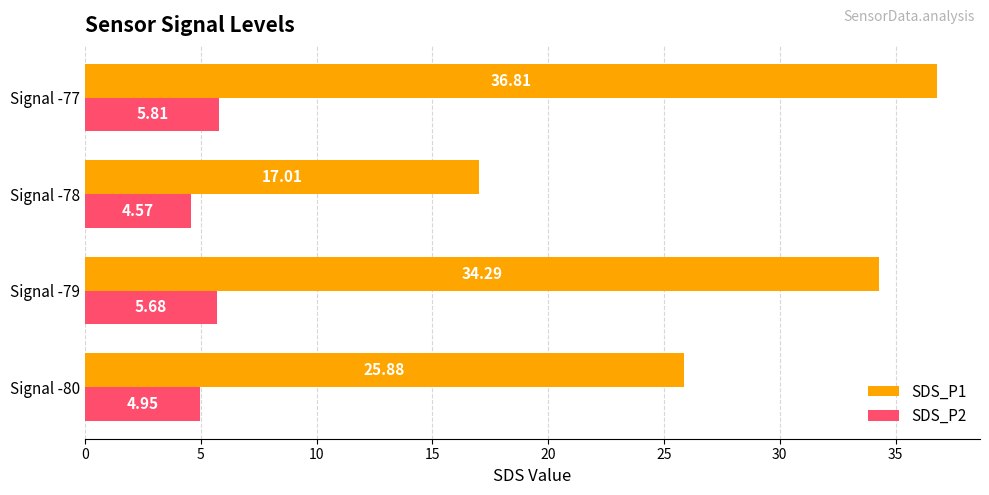

Rank the series by their maximum value, from highest to lowest.

SDS_P1, SDS_P2